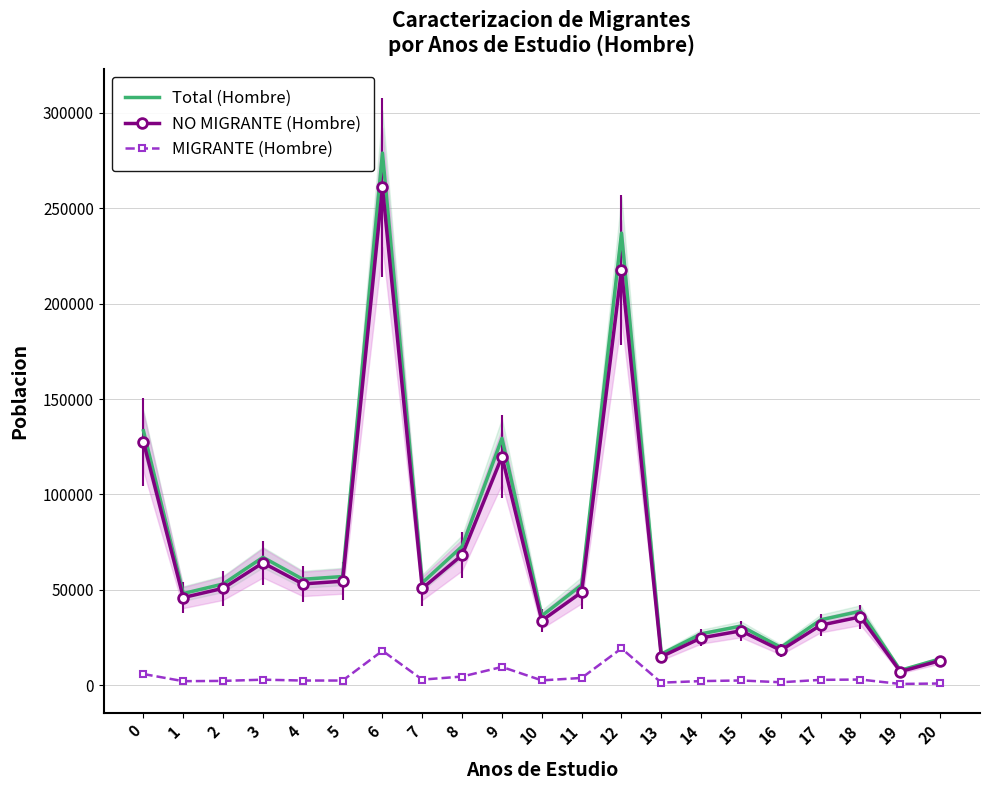

Rank the categories by Total (Hombre) value from lowest to highest.

19, 20, 13, 16, 14, 15, 17, 10, 18, 1, 11, 2, 7, 4, 5, 3, 8, 9, 0, 12, 6